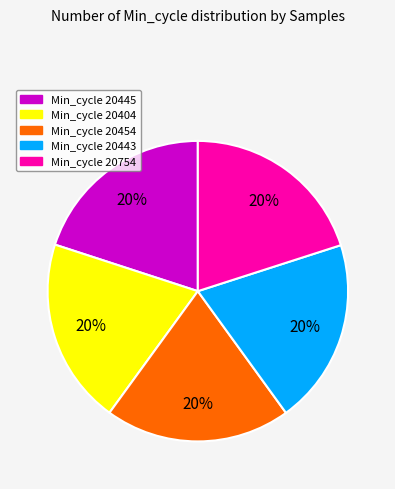

Is it true that Min_cycle 20454 is 8% of the pie?

False